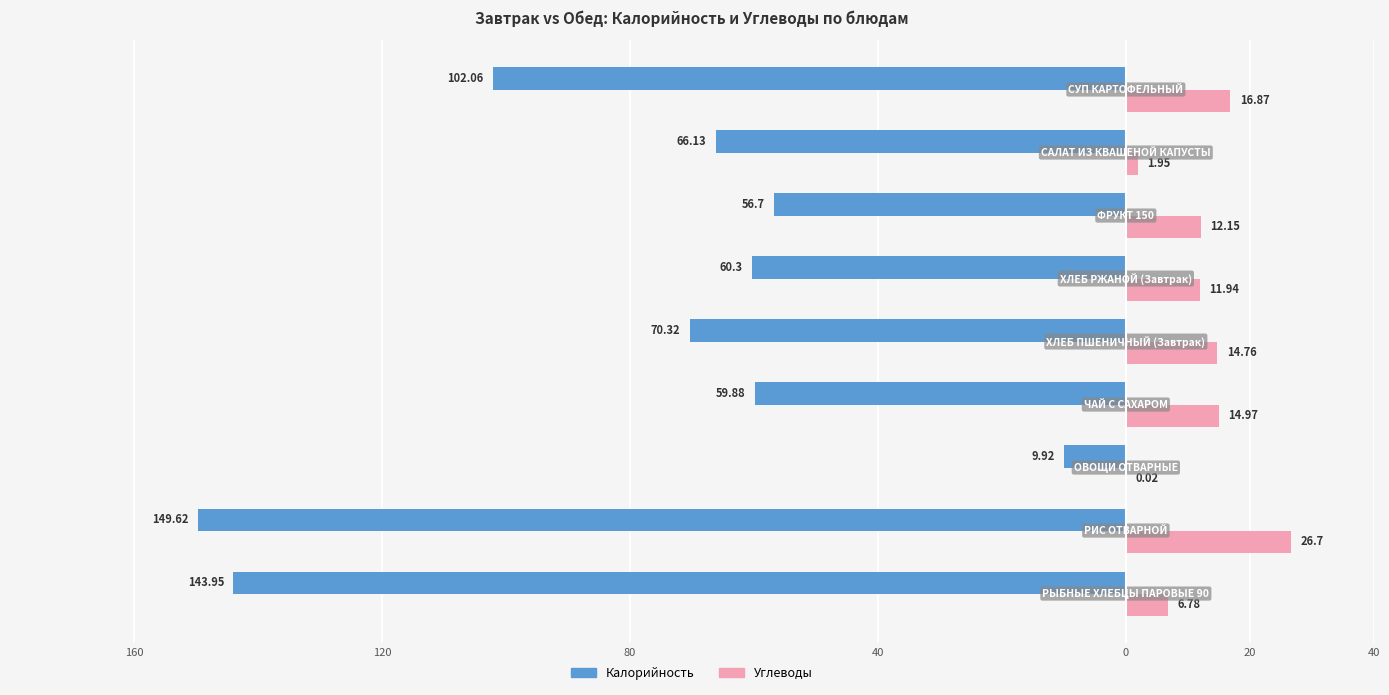

What are all the series names shown in the legend?

Калорийность, Углеводы